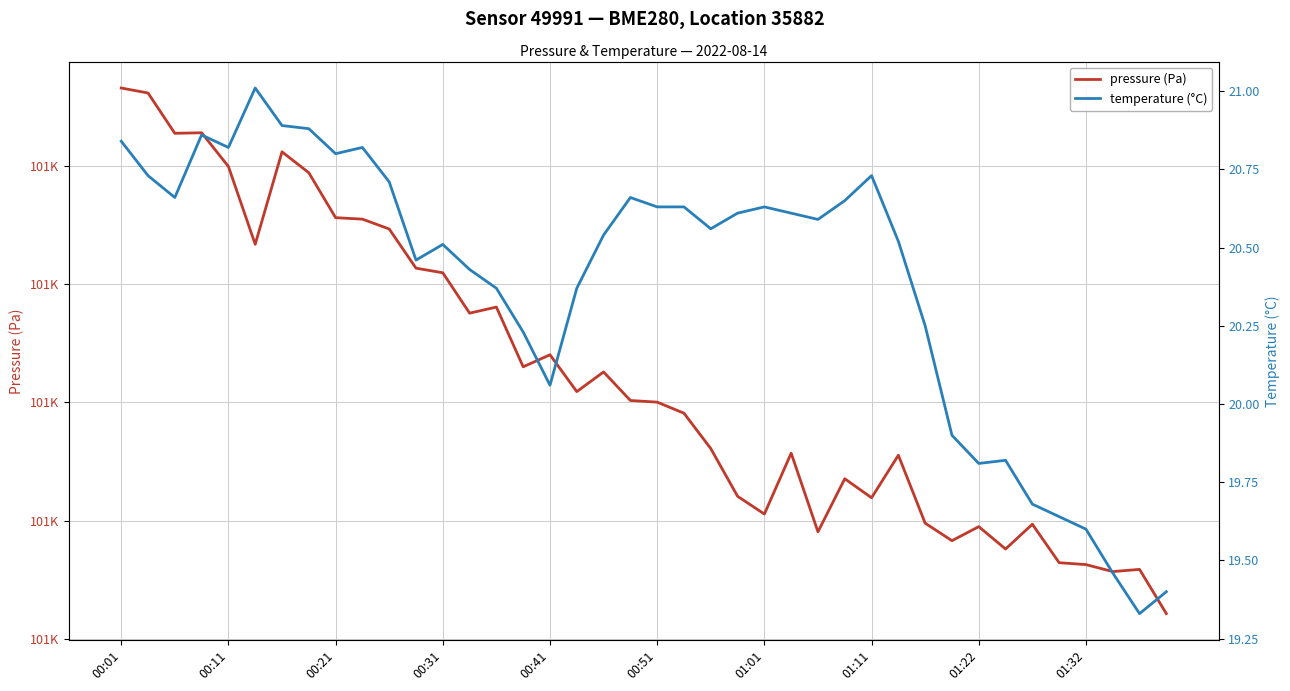

What are all the series names shown in the legend?

pressure, temperature